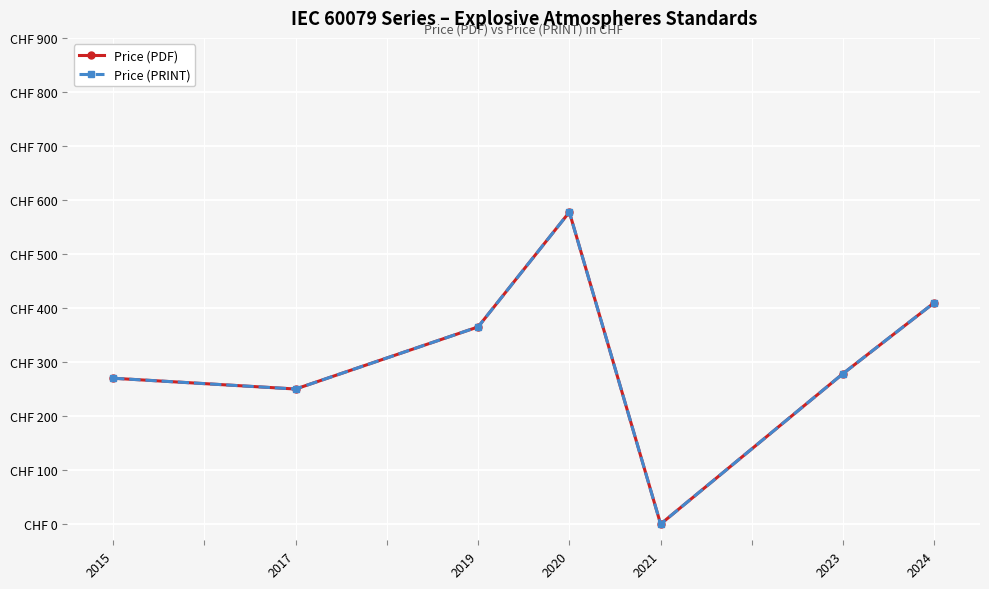

Is this an area chart (filled region under the line)?

No